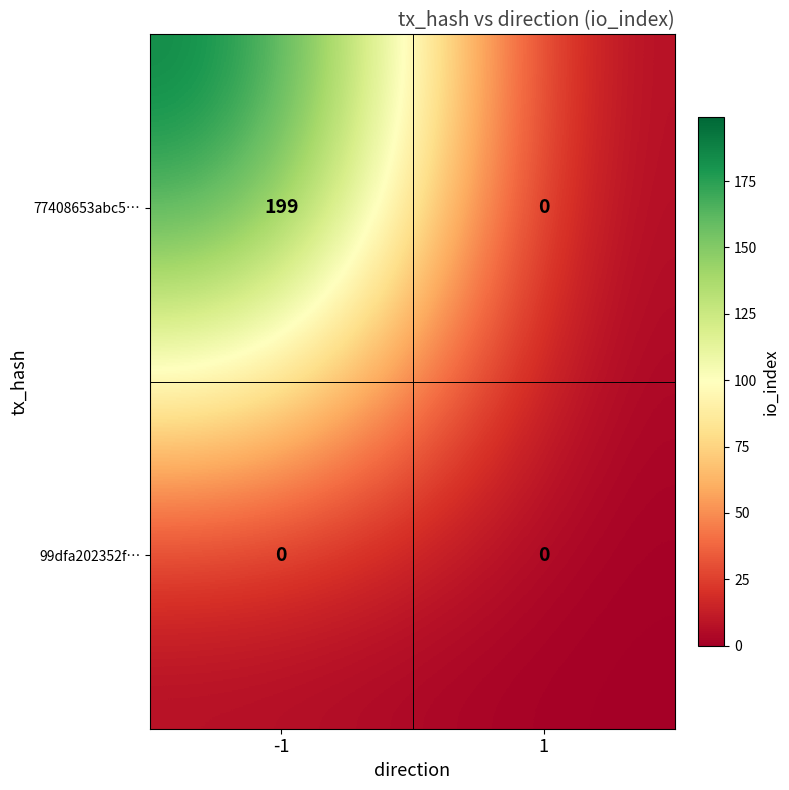

Rank the series by their average value, from lowest to highest.

99dfa202352f…, 77408653abc5…